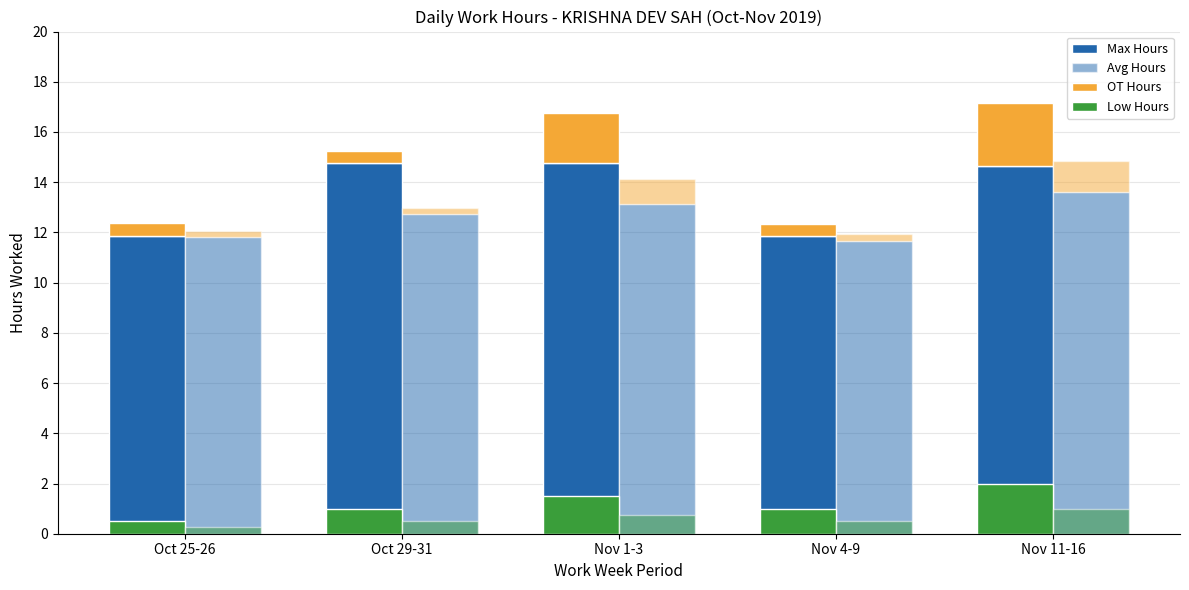

Which category has the highest value in the OT Hours series?

Nov 11-16